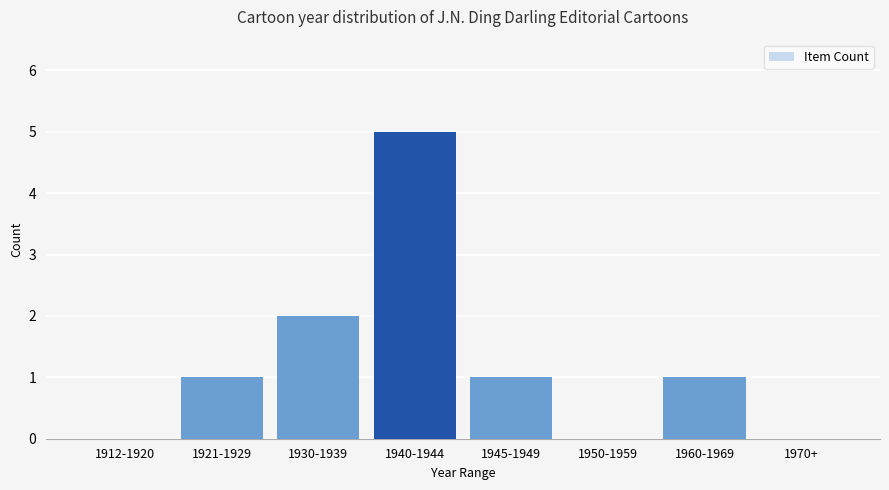

What value does the data have at 1940-1944?

5